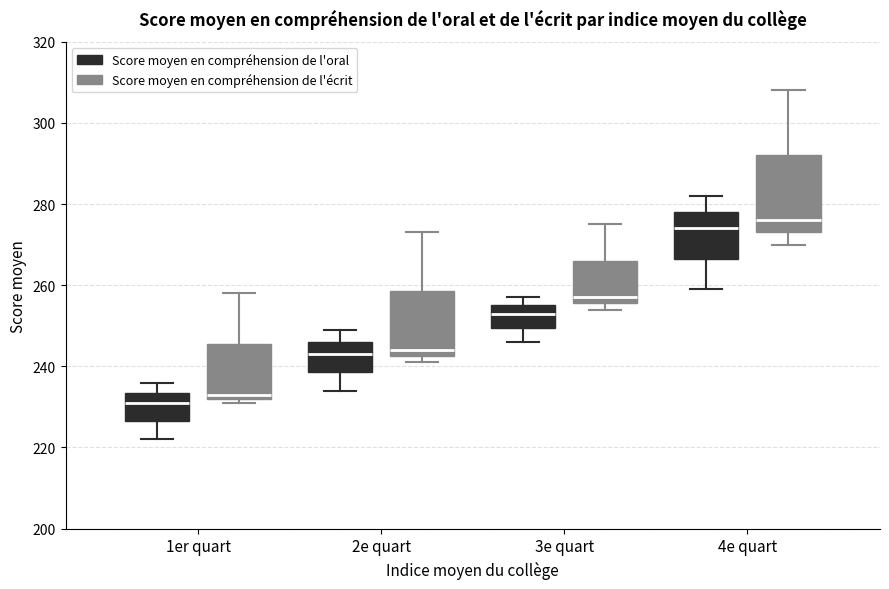

Reading left to right, read every box against the y-axis: the position of its median line, the range the box covers, and the ends of its whiskers. The values are not printed on the chart, so give them approximately, as read against the axis.

1er quart (Score moyen en compréhension de l'oral): median 232, box 226 to 234, whiskers 222 to 236
1er quart (Score moyen en compréhension de l'écrit): median 234, box 232 to 246, whiskers 232 (just below the box's lower edge) to 258
2e quart (Score moyen en compréhension de l'oral): median 244, box 238 to 246, whiskers 234 to 250
2e quart (Score moyen en compréhension de l'écrit): median 244, box 242 to 258, whiskers 242 (just below the box's lower edge) to 274
3e quart (Score moyen en compréhension de l'oral): median 254, box 250 to 256, whiskers 246 to 258
3e quart (Score moyen en compréhension de l'écrit): median 258, box 256 to 266, whiskers 254 to 276
4e quart (Score moyen en compréhension de l'oral): median 274, box 266 to 278, whiskers 260 to 282
4e quart (Score moyen en compréhension de l'écrit): median 276, box 274 to 292, whiskers 270 to 308